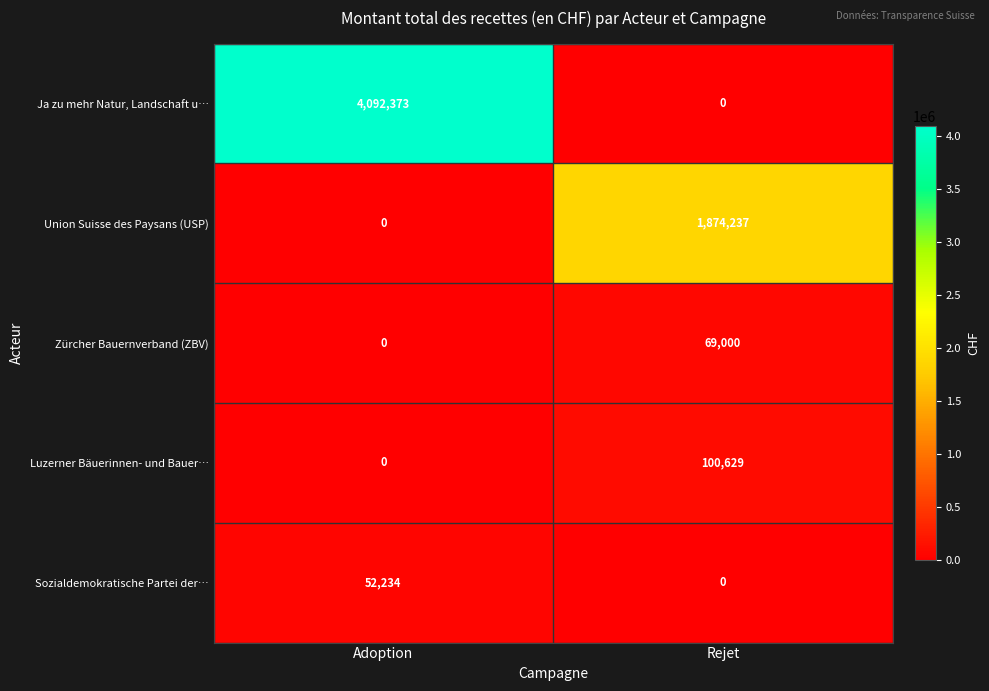

At which category is the sum across all series the highest?

Adoption